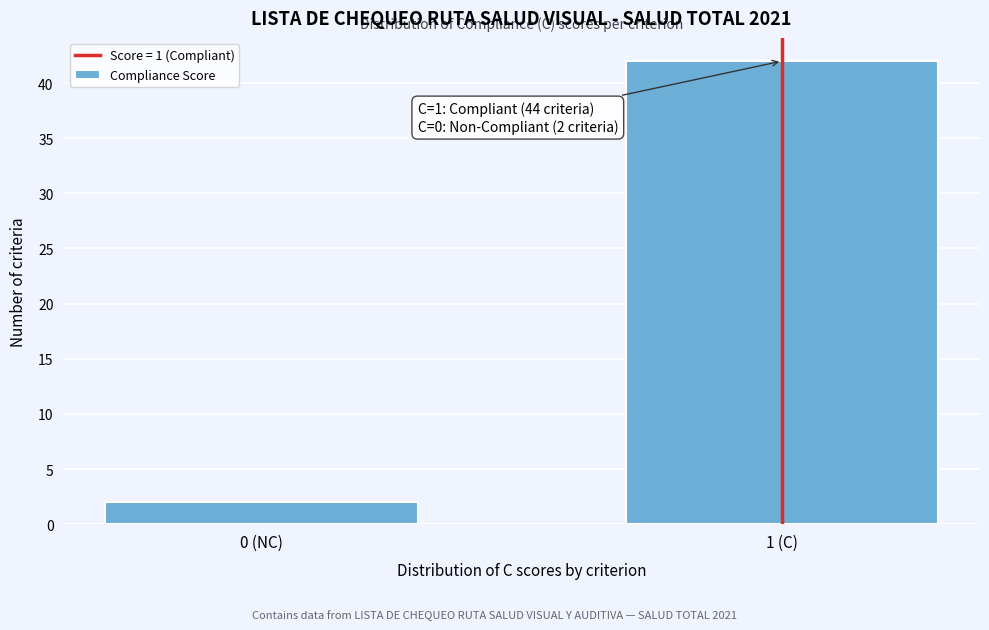

Reading left to right, what are all the values shown in this chart?

2	42